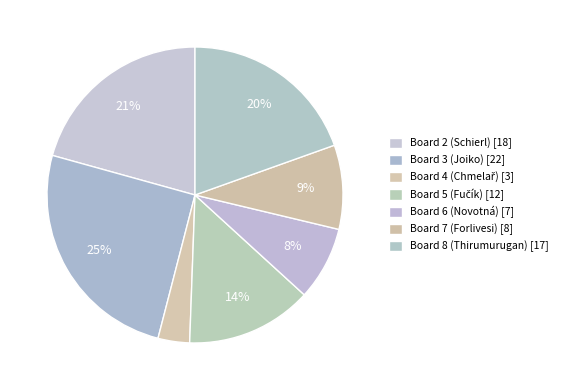

Between Board 3 (Joiko) and Board 4 (Chmelař), which is larger?

Board 3 (Joiko)